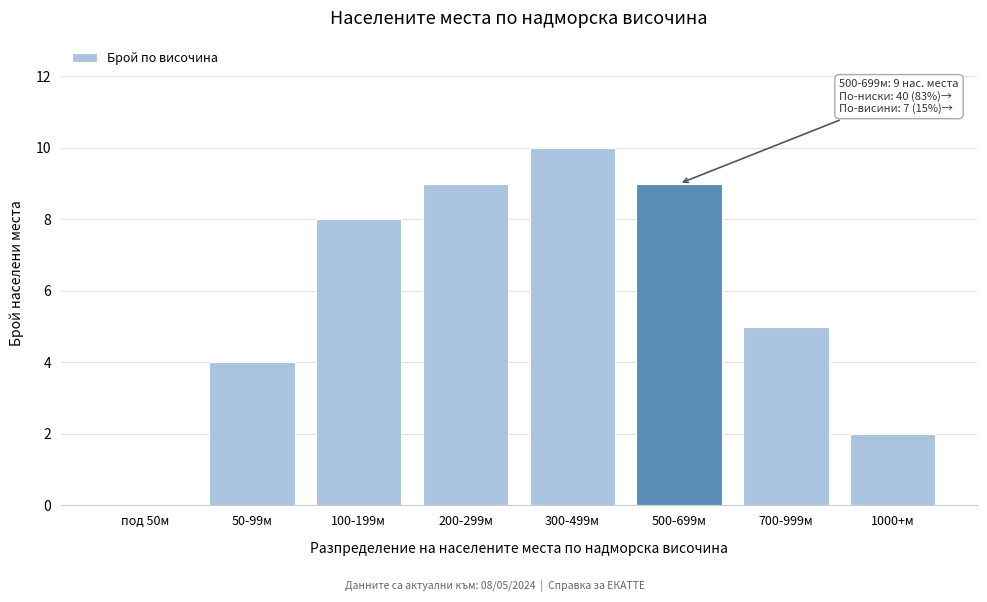

Reading left to right, transcribe all the data shown in this chart.

под 50м=0	50-99м=4	100-199м=8	200-299м=9	300-499м=10	500-699м=9	700-999м=5	1000+м=2